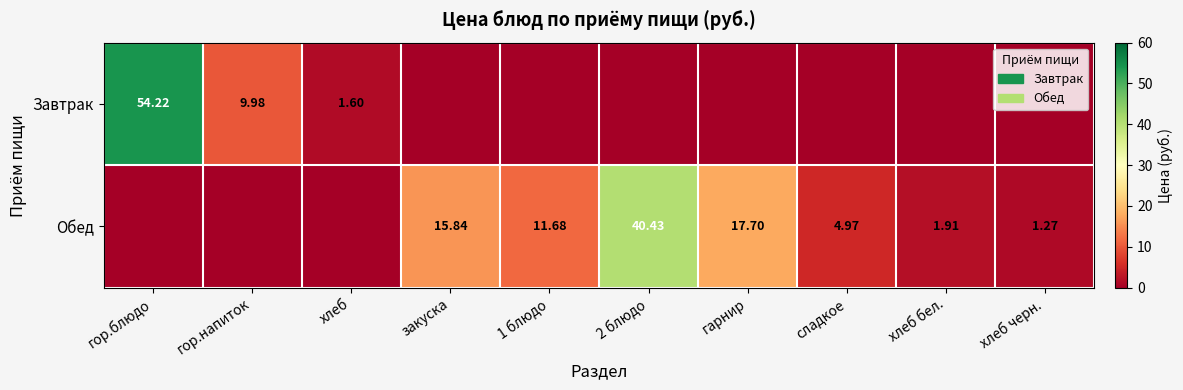

True or false: Обед has a value of 13.2 at гор.блюдо.

False